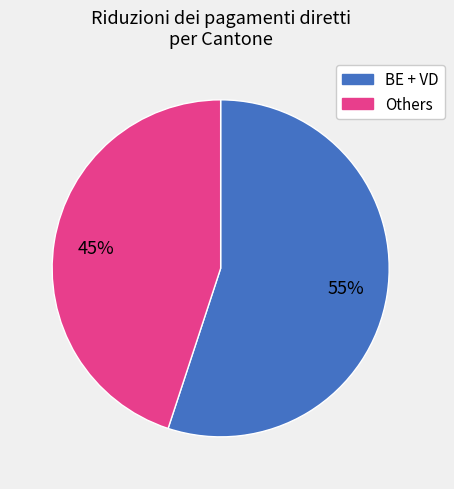

Count the number of slices in the pie.

2